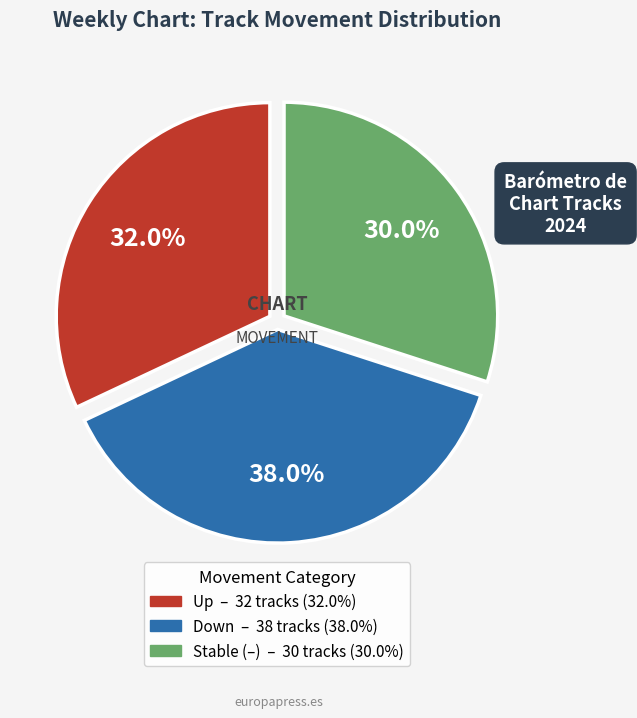

To the nearest percent, what is the average slice percentage?

33%